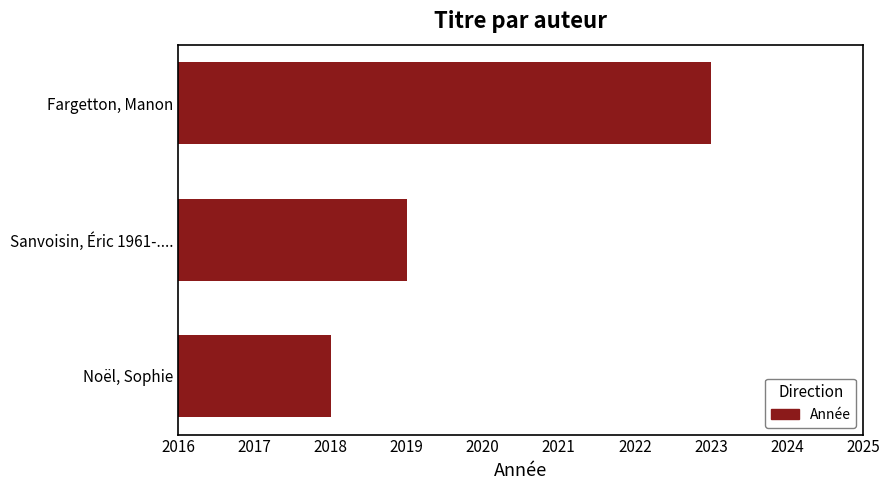

Which has a higher value, Fargetton, Manon or Noël, Sophie?

Fargetton, Manon